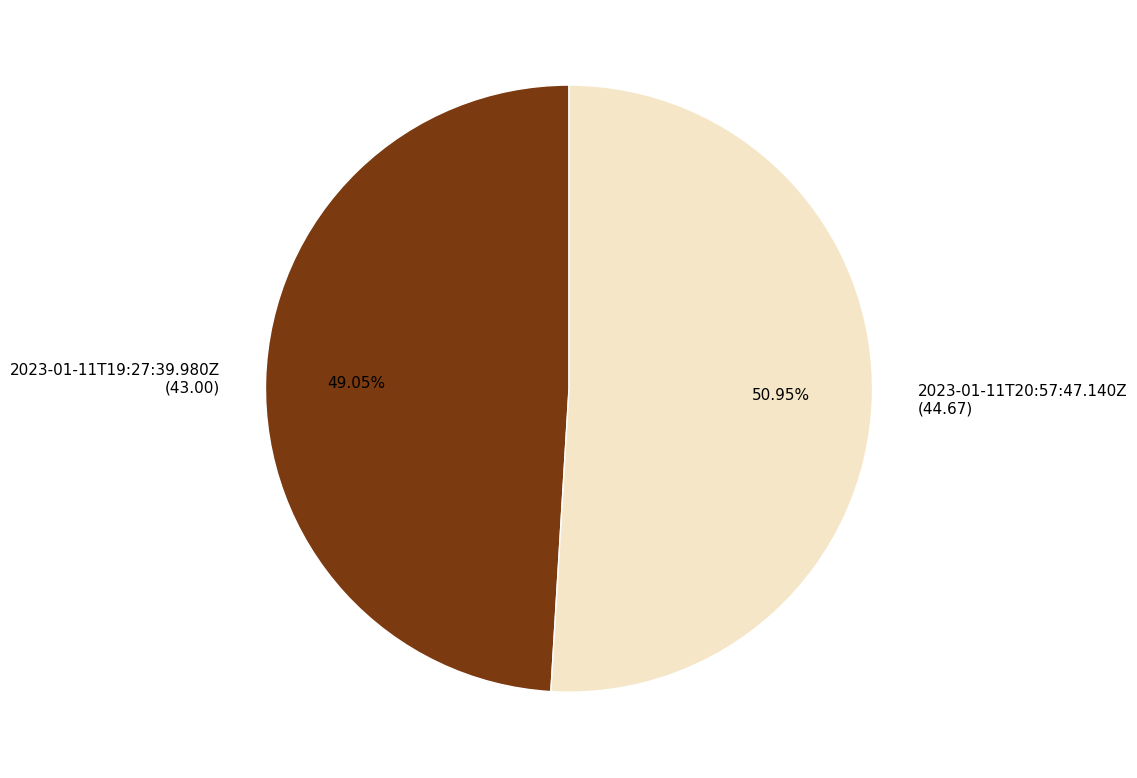

True or false: 2023-01-11T19:27:39.980Z accounts for 64% of the total.

False